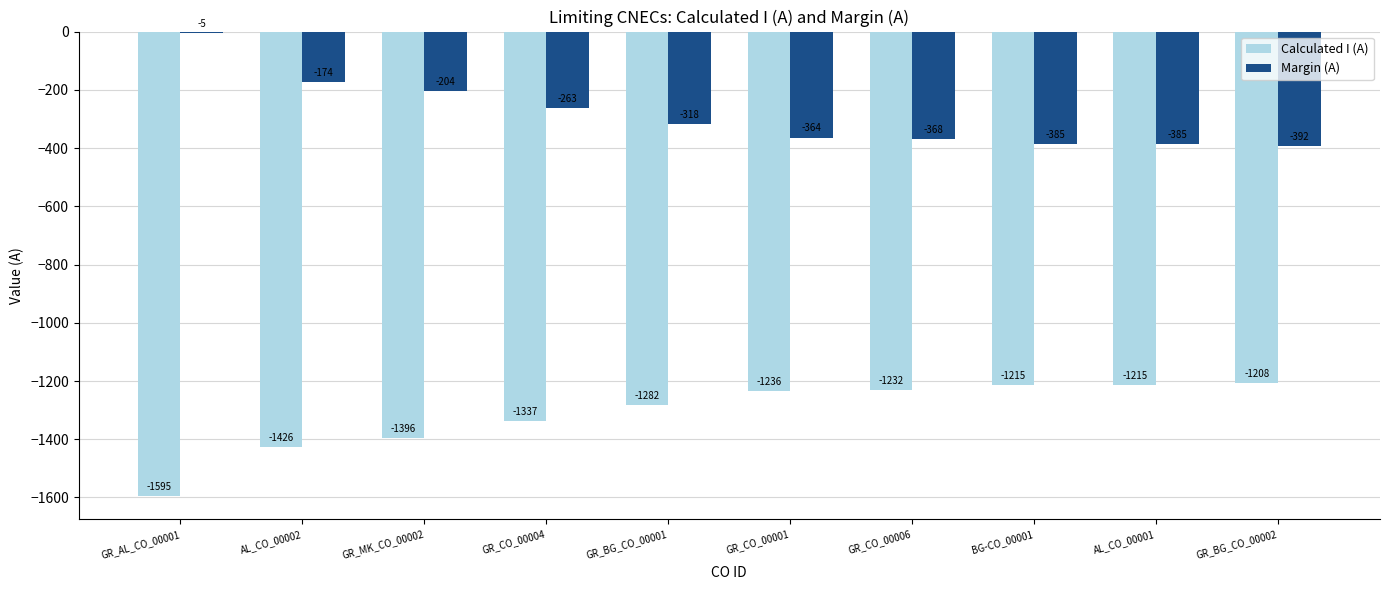

At which label does Calculated I (A) first exceed -1236?

GR_CO_00006